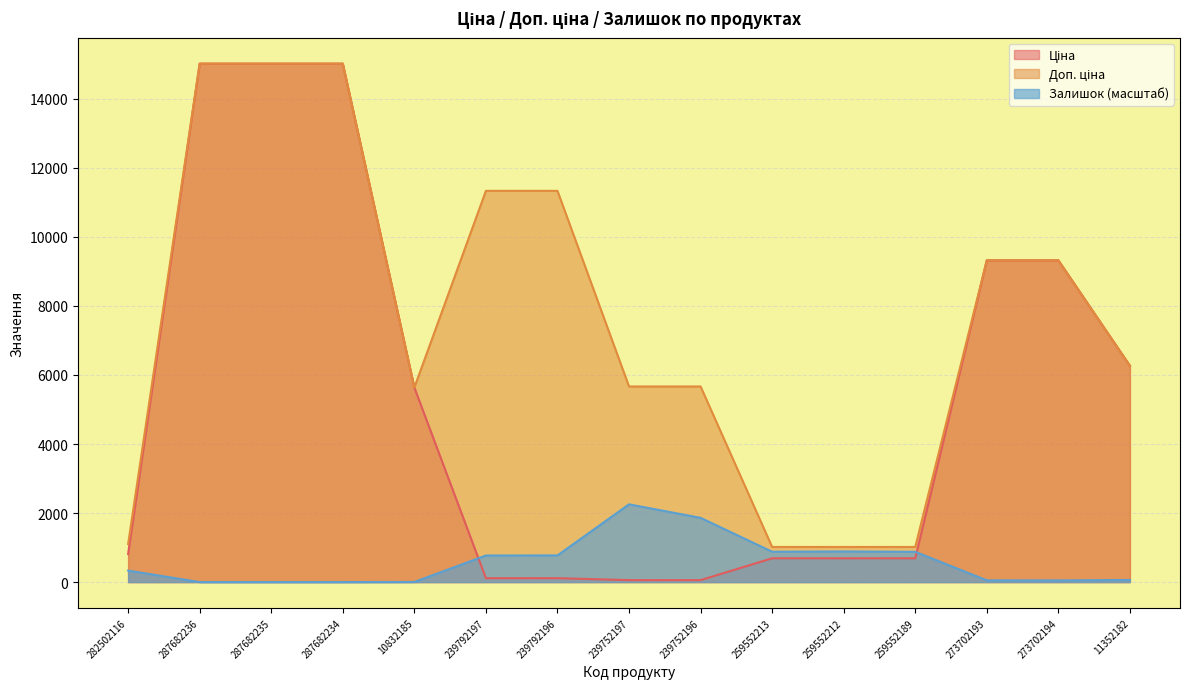

What is the greatest value displayed?

15019.2